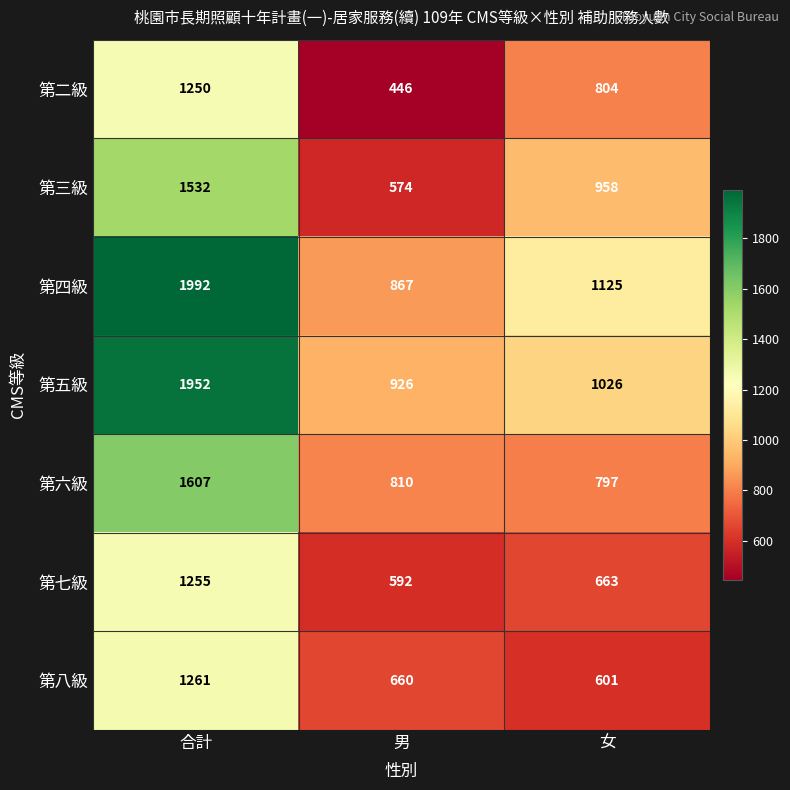

Which series changed the most between 合計 and 女?

第五級